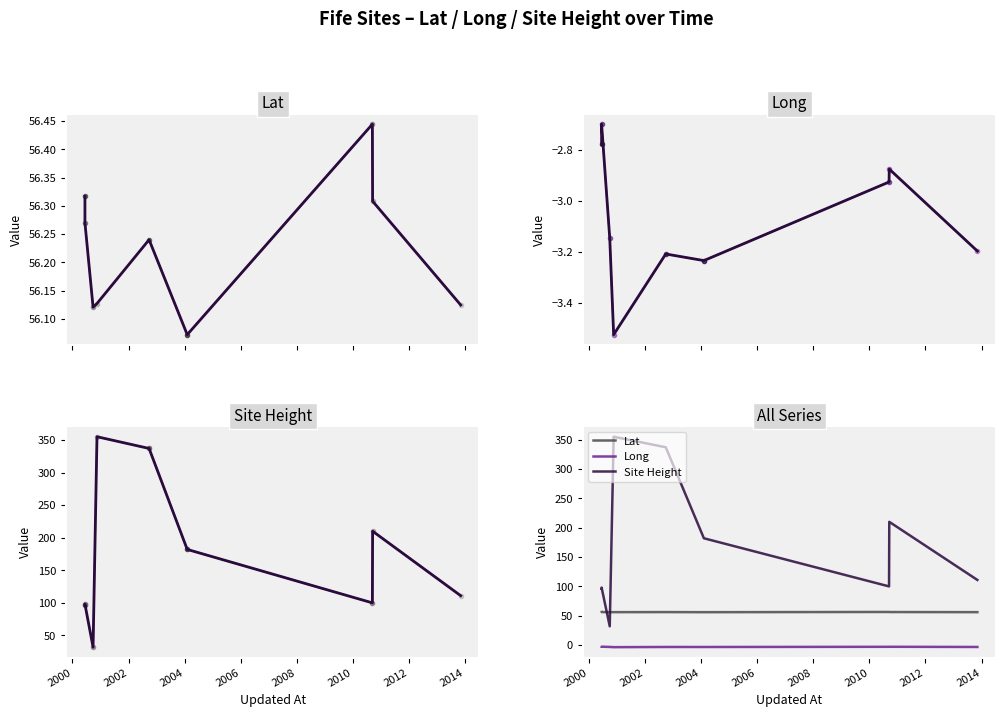

Count the number of categories in the chart.

9